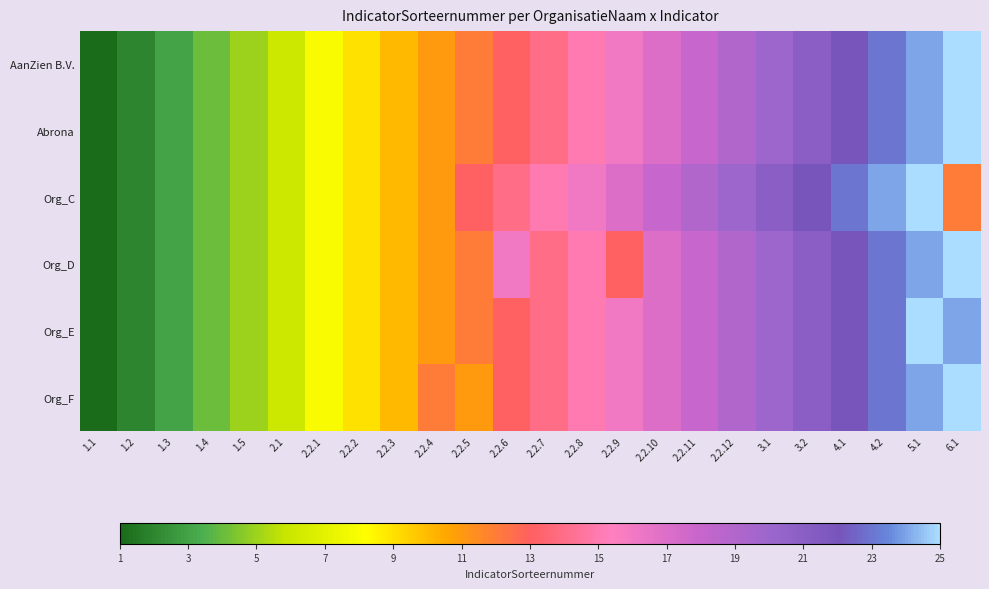

Reading right to left, what are all the values shown in this chart?

AanZien B.V.: 6.1=25	5.1=24	4.2=23	4.1=22	3.2=21	3.1=20	2.2.12=19	2.2.11=18	2.2.10=17	2.2.9=16	2.2.8=15	2.2.7=14	2.2.6=13	2.2.5=12	2.2.4=11	2.2.3=10	2.2.2=9	2.2.1=8	2.1=6	1.5=5	1.4=4	1.3=3	1.2=2	1.1=1
Abrona: 6.1=25	5.1=24	4.2=23	4.1=22	3.2=21	3.1=20	2.2.12=19	2.2.11=18	2.2.10=17	2.2.9=16	2.2.8=15	2.2.7=14	2.2.6=13	2.2.5=12	2.2.4=11	2.2.3=10	2.2.2=9	2.2.1=8	2.1=6	1.5=5	1.4=4	1.3=3	1.2=2	1.1=1
Org_C: 6.1=12	5.1=25	4.2=24	4.1=23	3.2=22	3.1=21	2.2.12=20	2.2.11=19	2.2.10=18	2.2.9=17	2.2.8=16	2.2.7=15	2.2.6=14	2.2.5=13	2.2.4=11	2.2.3=10	2.2.2=9	2.2.1=8	2.1=6	1.5=5	1.4=4	1.3=3	1.2=2	1.1=1
Org_D: 6.1=25	5.1=24	4.2=23	4.1=22	3.2=21	3.1=20	2.2.12=19	2.2.11=18	2.2.10=17	2.2.9=13	2.2.8=15	2.2.7=14	2.2.6=16	2.2.5=12	2.2.4=11	2.2.3=10	2.2.2=9	2.2.1=8	2.1=6	1.5=5	1.4=4	1.3=3	1.2=2	1.1=1
Org_E: 6.1=24	5.1=25	4.2=23	4.1=22	3.2=21	3.1=20	2.2.12=19	2.2.11=18	2.2.10=17	2.2.9=16	2.2.8=15	2.2.7=14	2.2.6=13	2.2.5=12	2.2.4=11	2.2.3=10	2.2.2=9	2.2.1=8	2.1=6	1.5=5	1.4=4	1.3=3	1.2=2	1.1=1
Org_F: 6.1=25	5.1=24	4.2=23	4.1=22	3.2=21	3.1=20	2.2.12=19	2.2.11=18	2.2.10=17	2.2.9=16	2.2.8=15	2.2.7=14	2.2.6=13	2.2.5=11	2.2.4=12	2.2.3=10	2.2.2=9	2.2.1=8	2.1=6	1.5=5	1.4=4	1.3=3	1.2=2	1.1=1